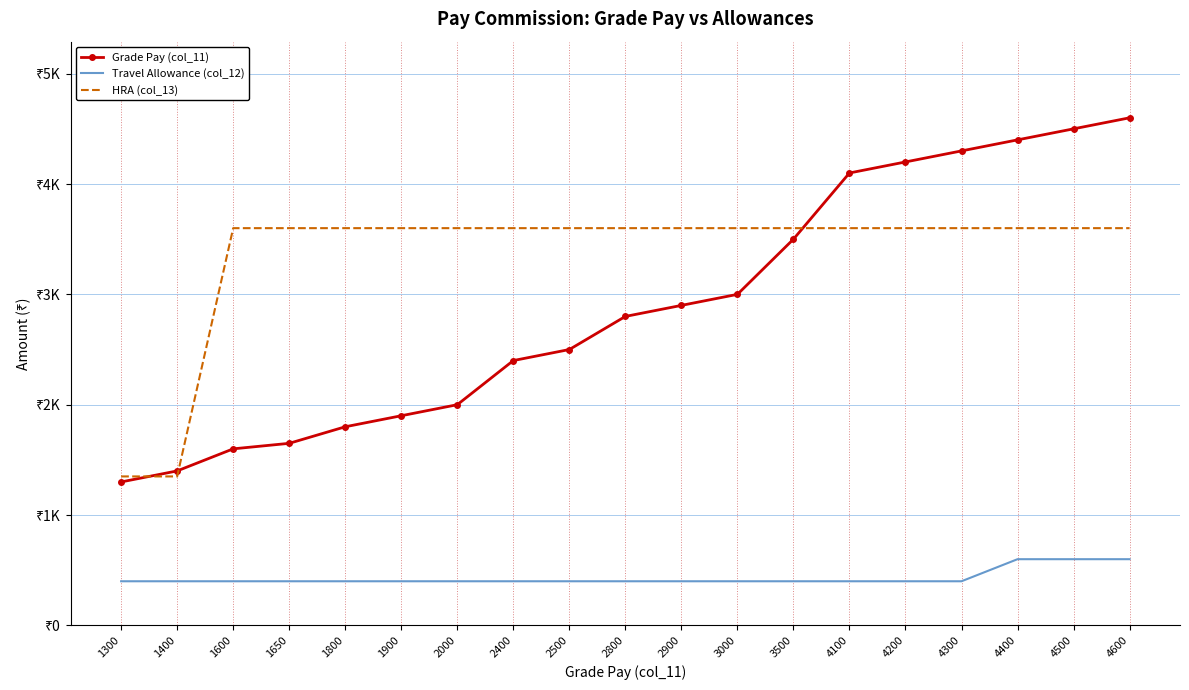

Between 1650 and 2800, which series saw the biggest shift?

Grade Pay (col_11)